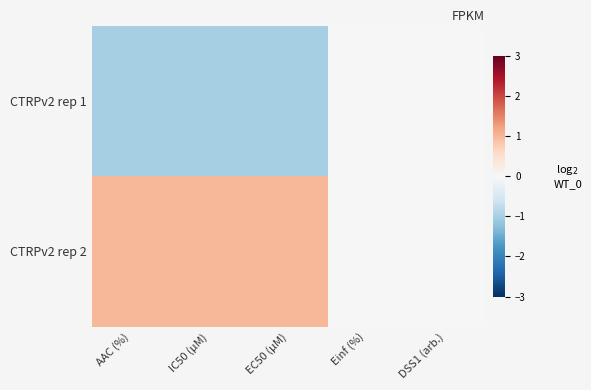

What is the greatest value displayed?

1.0